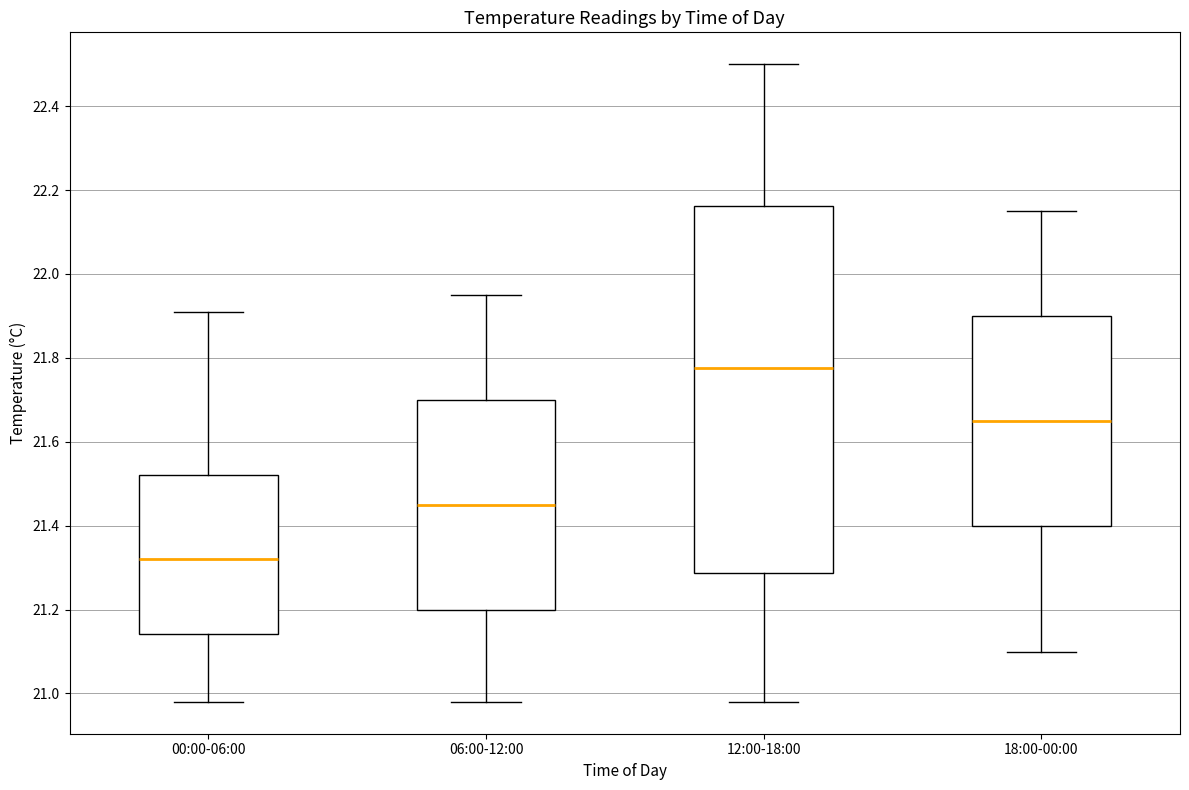

Which box's median line is the highest?

12:00-18:00